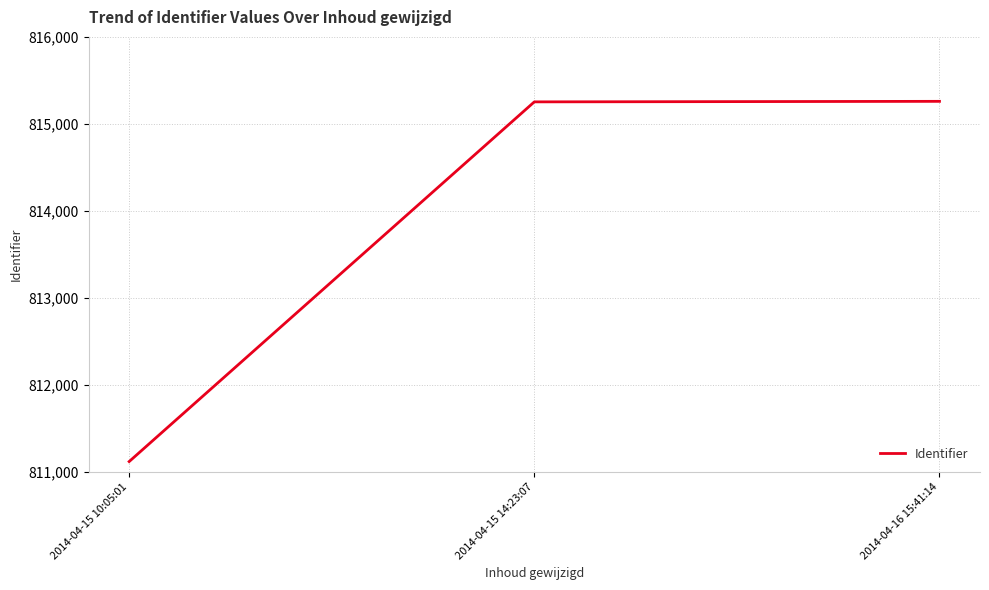

Read the value at 2014-04-15 14:23:07.

815253